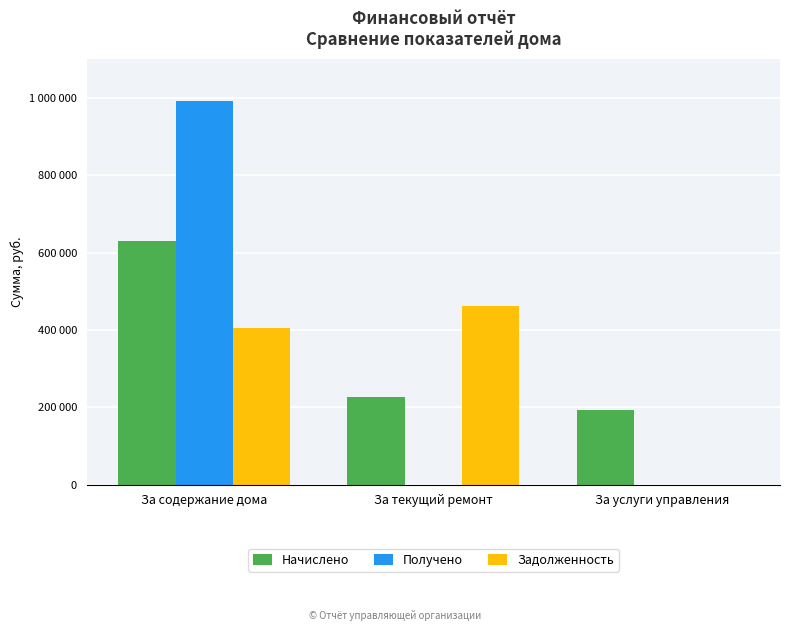

Between За услуги управления and За текущий ремонт, which is larger?

За текущий ремонт